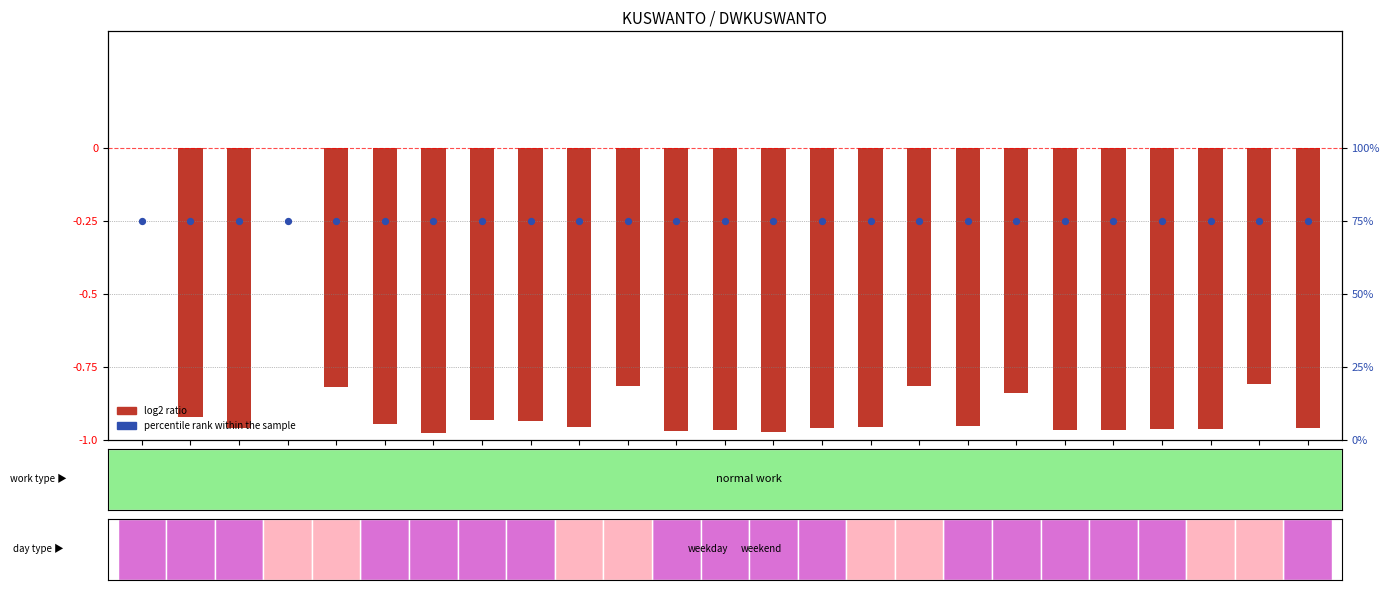

Is the value of log2 ratio at 28
(Fri) greater than the value of percentile rank within the sample at 15
(Tue)?

No